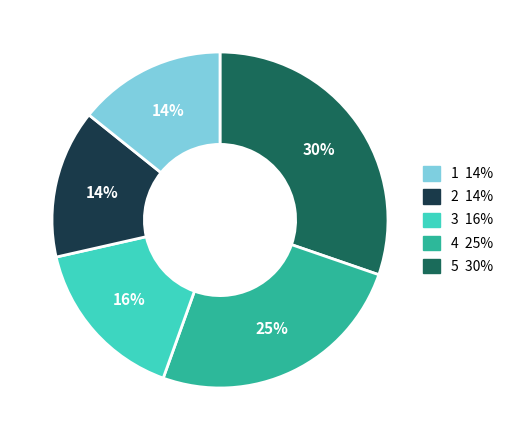

Is there any slice that represents more than half of the pie?

No